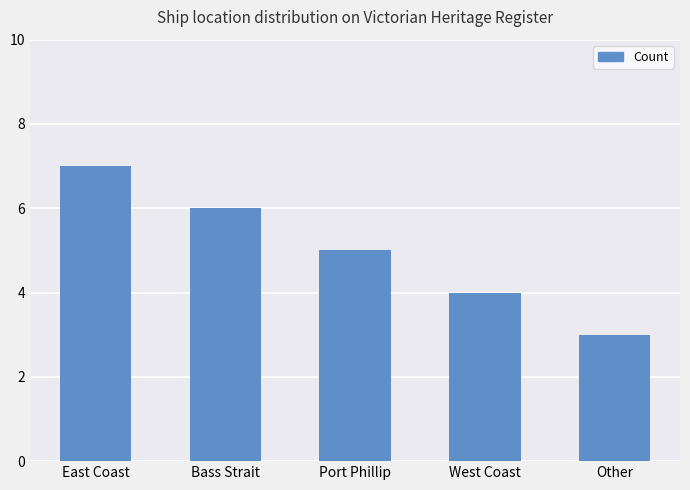

How many series are shown in this chart?

1